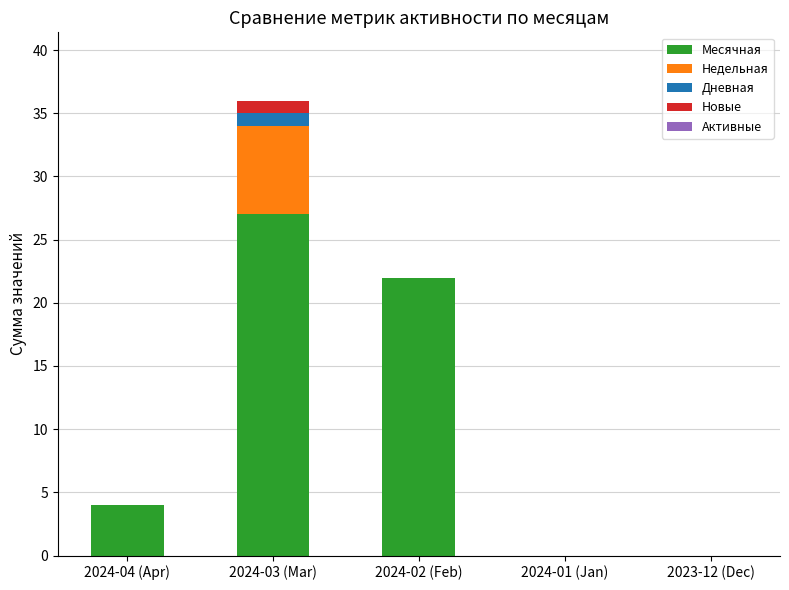

How many distinct data groups are displayed?

4